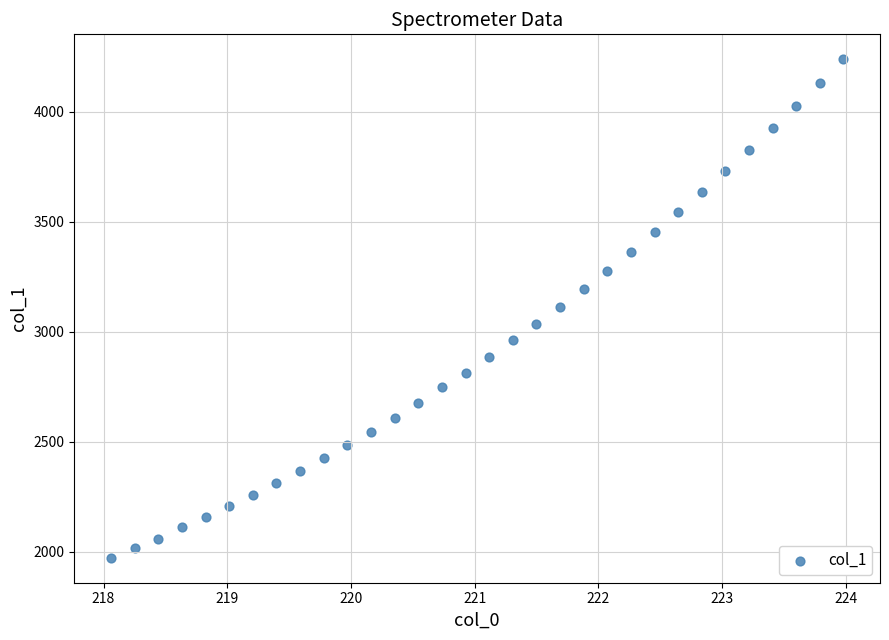

What is the range of X values (max minus min)?

5.9